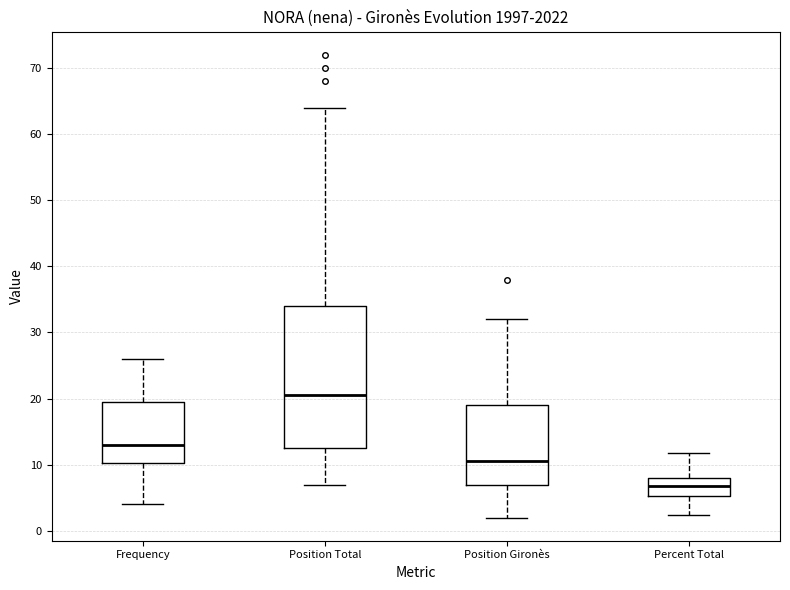

Where does the lower whisker of the box for Percent Total end on the y-axis? The values are not printed on the chart, so give them approximately, as read against the axis.

2